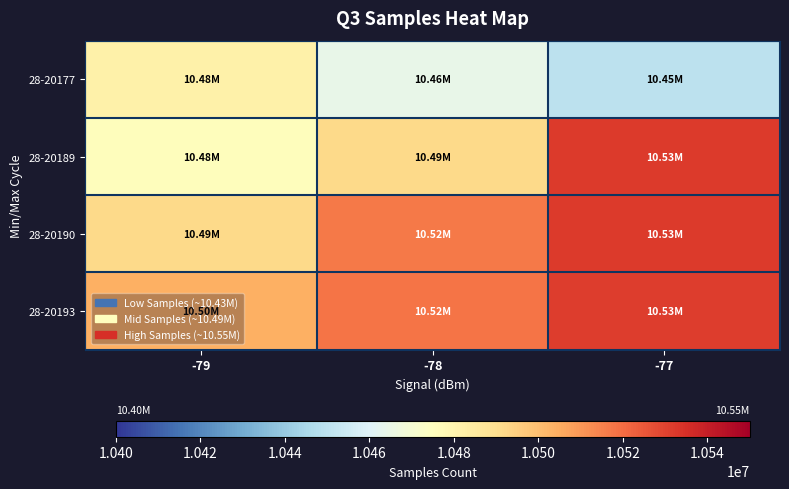

What is the total value across all series at -77?

42045380